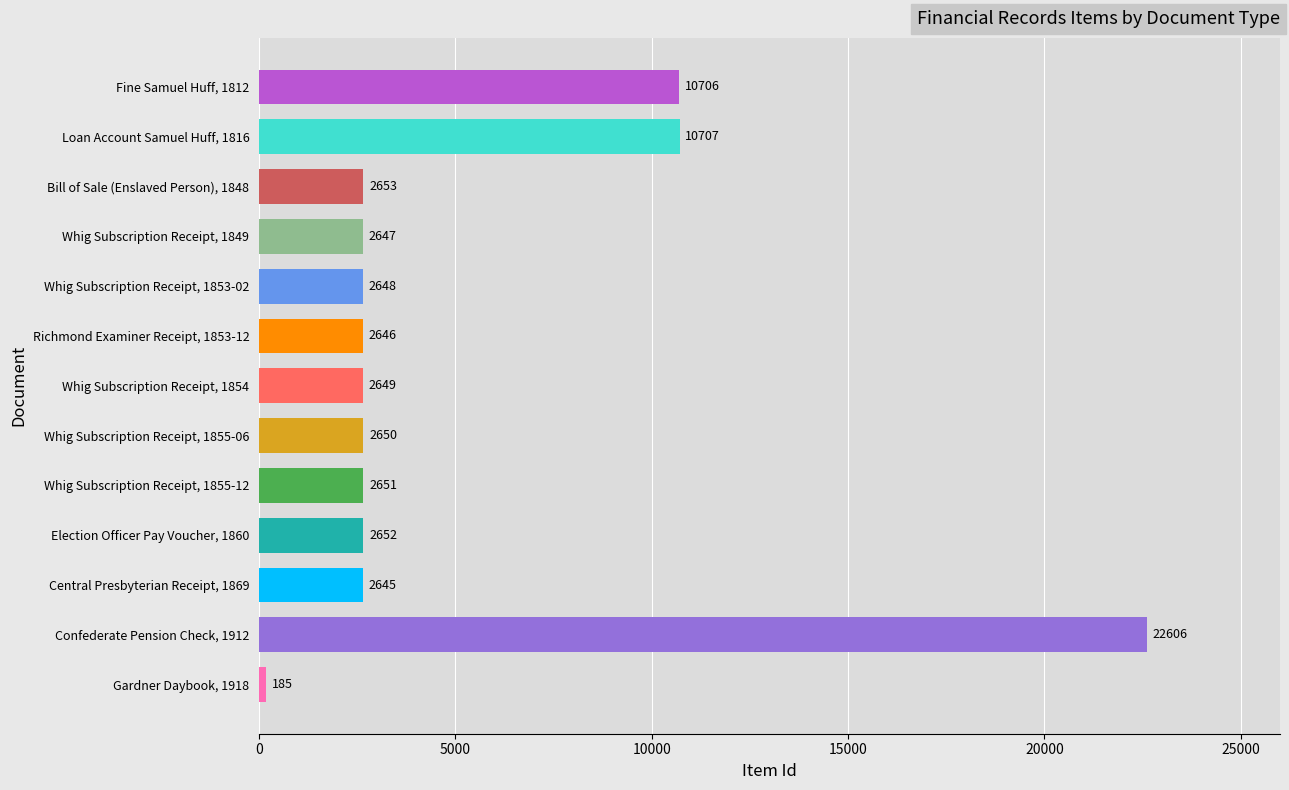

How many categories are shown in the chart?

13